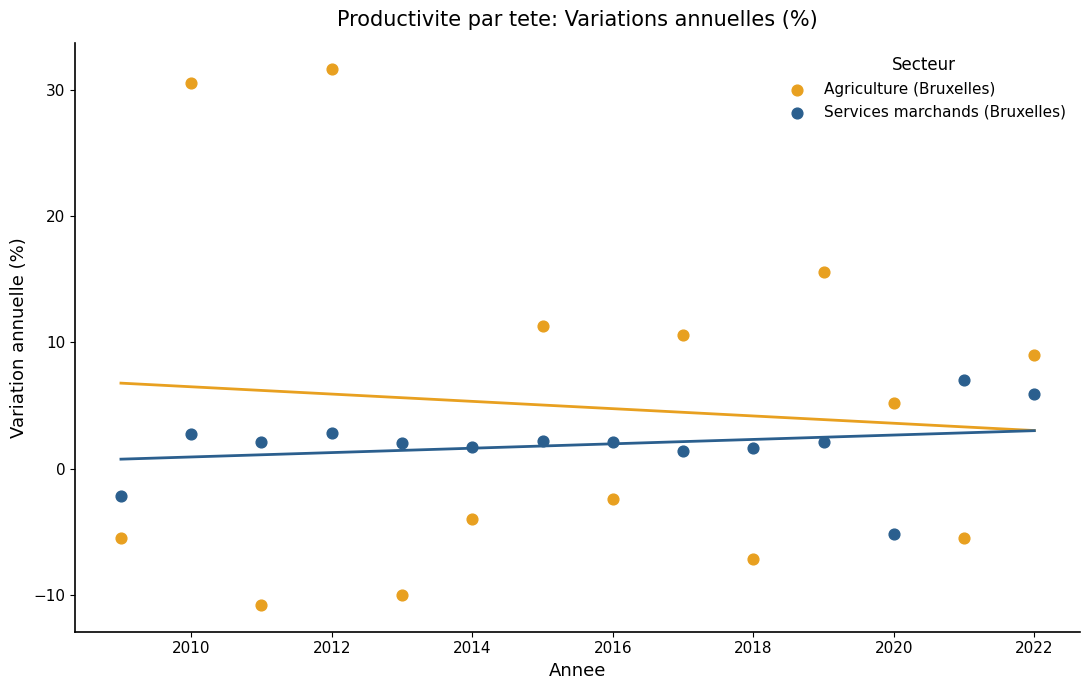

What are all the series names shown in the legend?

Agriculture (Bruxelles), Services marchands (Bruxelles)